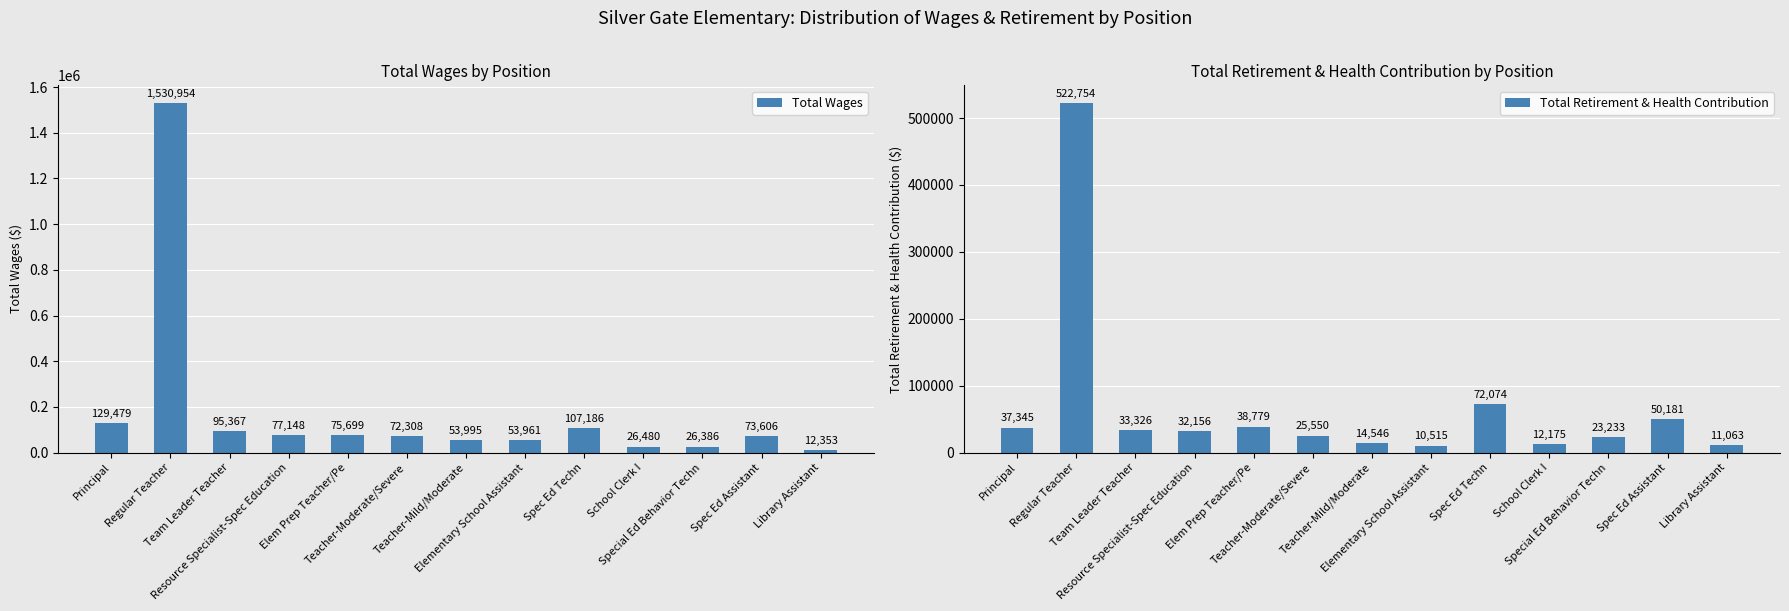

What is the label of the 8th bar from the right?

Teacher-Moderate/Severe